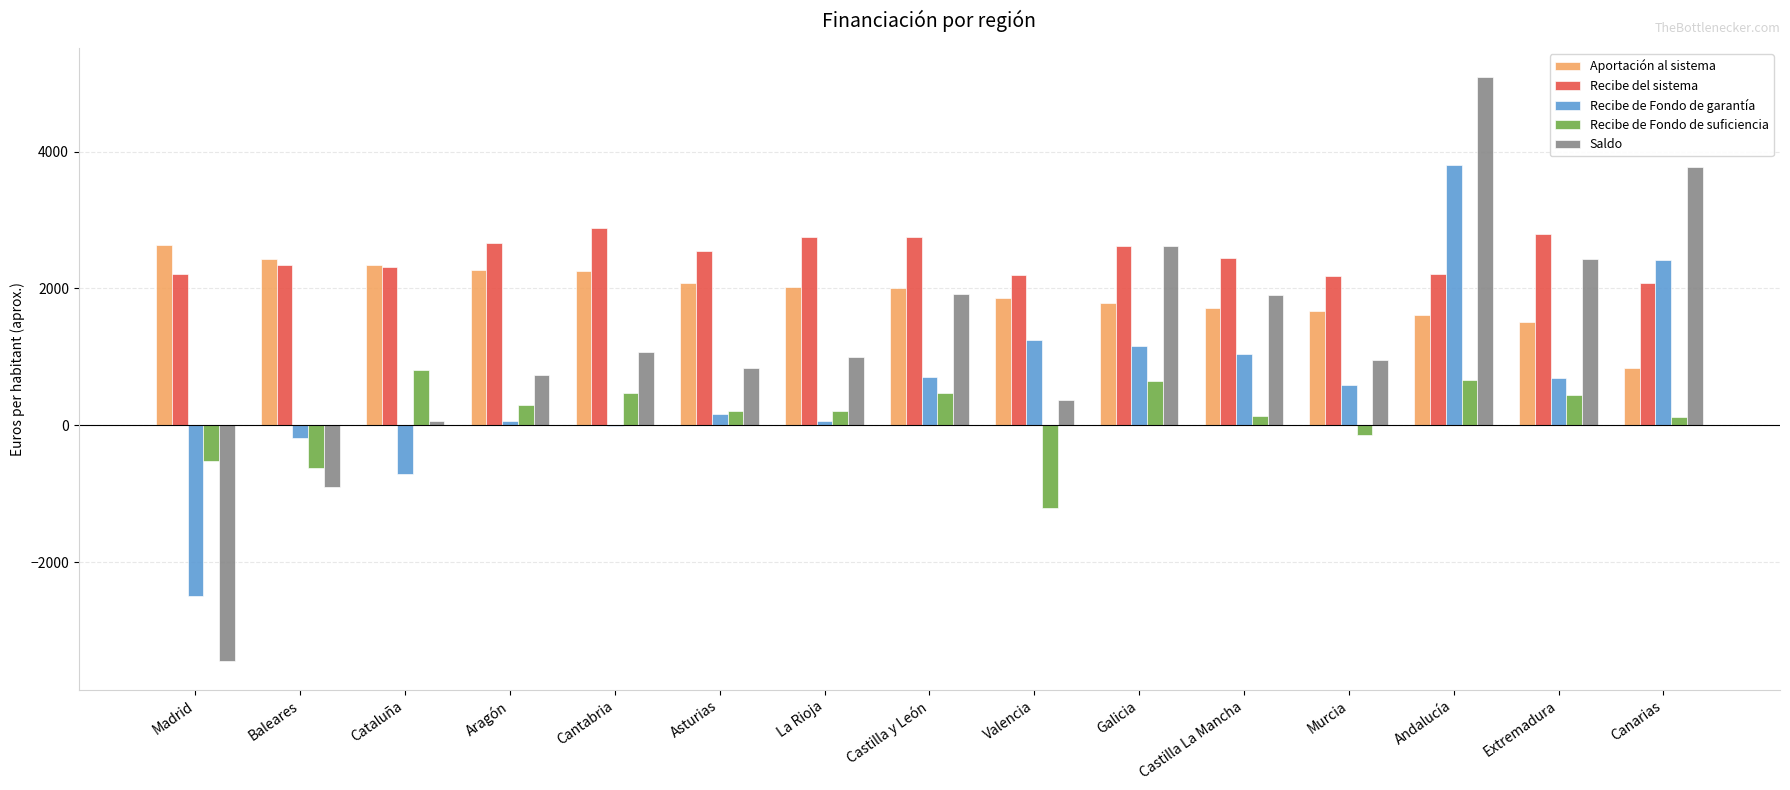

The Aportación al sistema series shows 834 at Canarias. True or false?

True